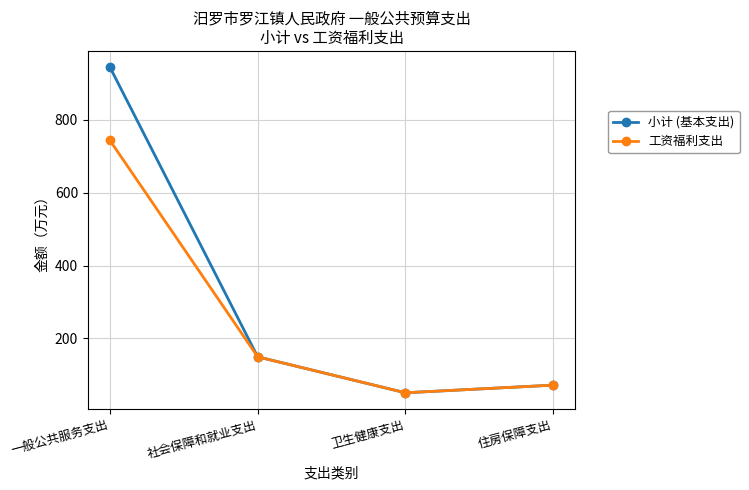

Which series has the largest range (max minus min)?

小计 (基本支出)